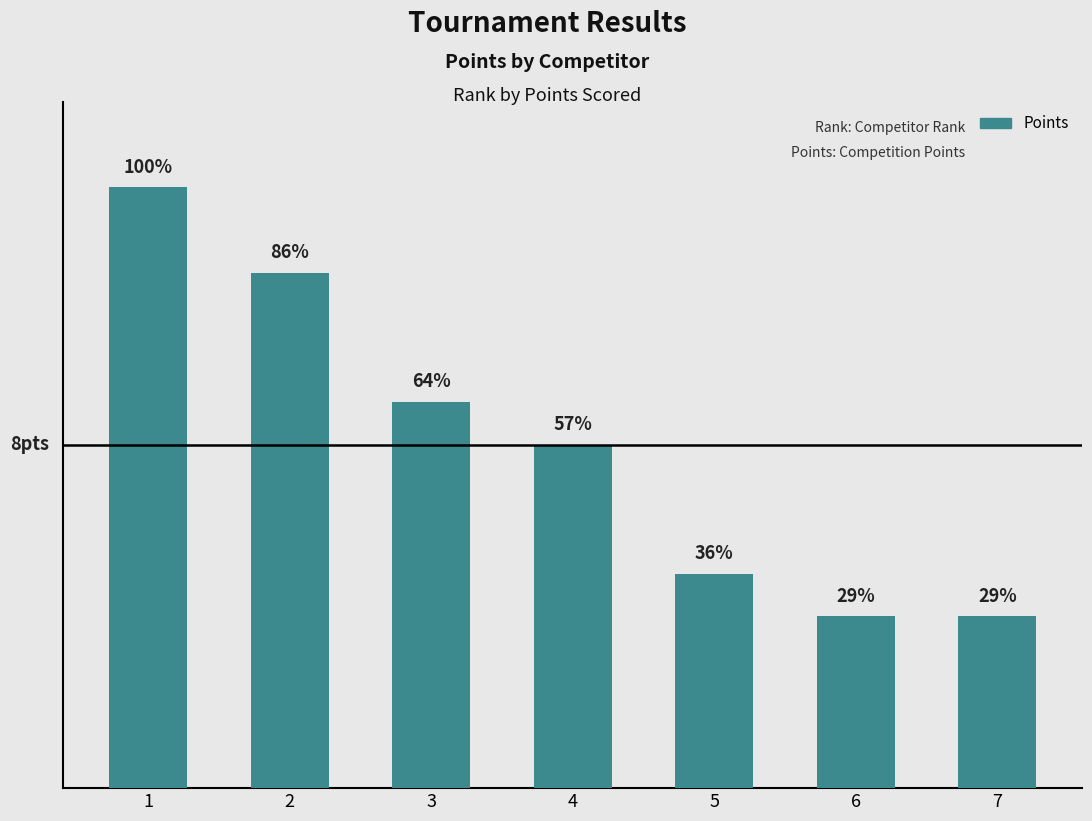

Count the values in the range 4 to 12.

6